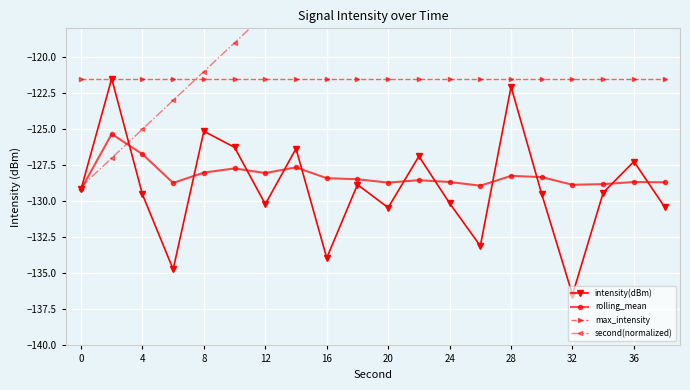

What is the sum of all rolling_mean values?

-2564.6